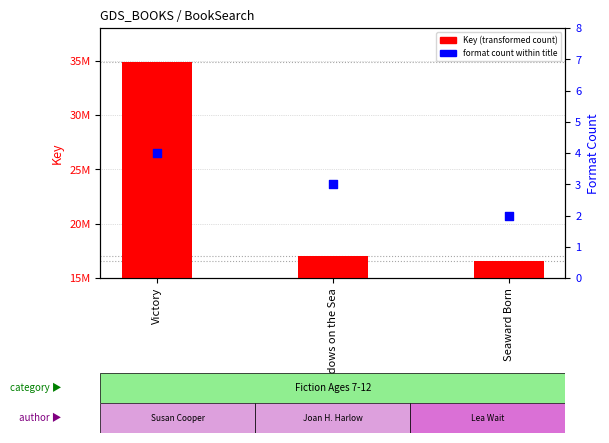

Which series has the largest total across all categories?

Key (transformed count)